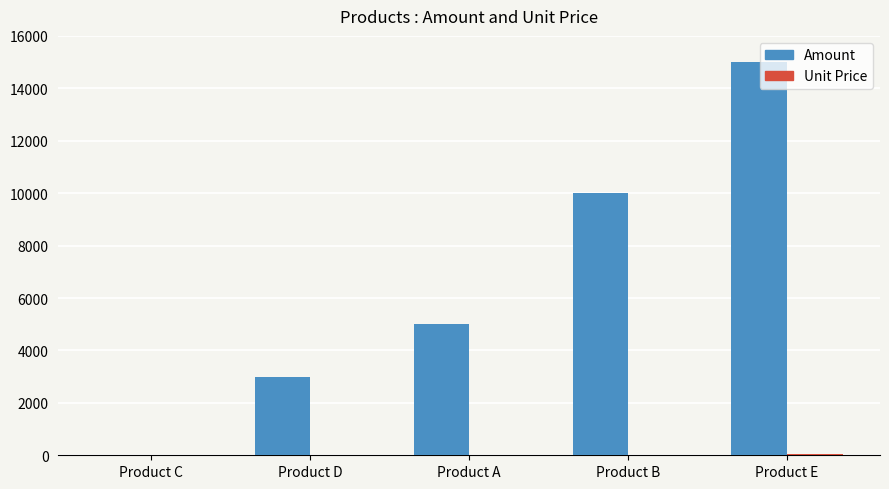

Which series has the largest range (max minus min)?

Amount